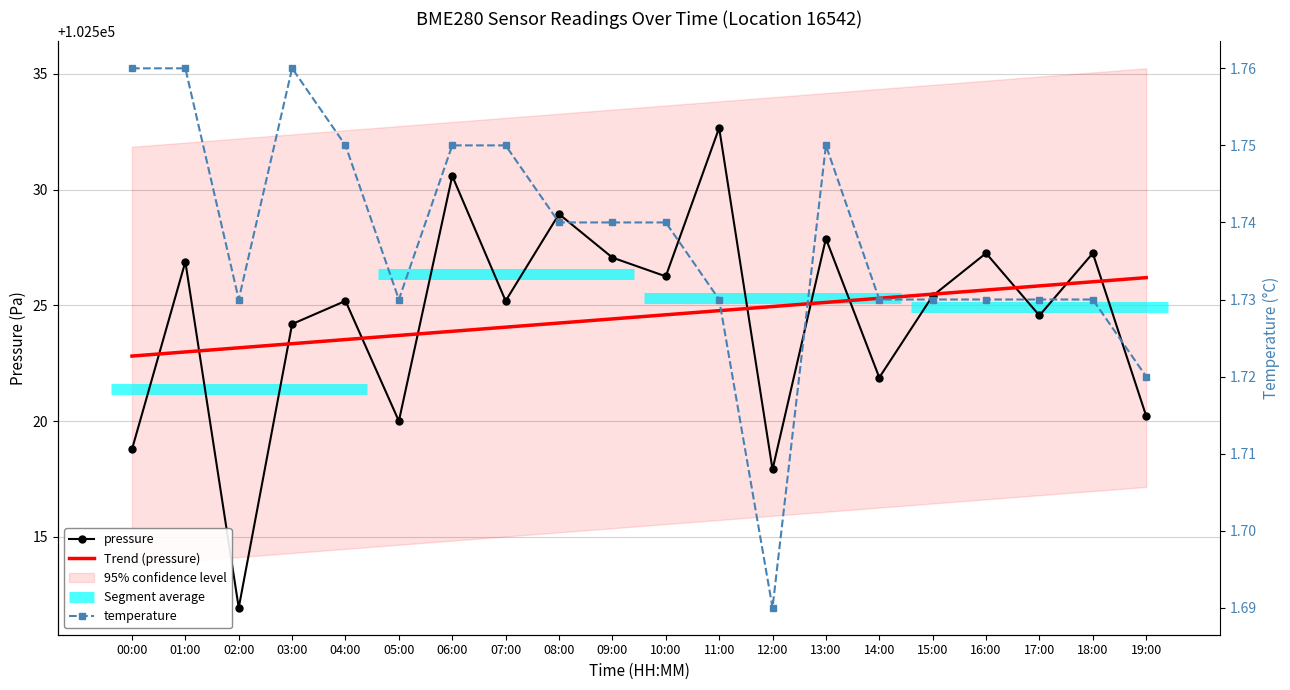

Where is temperature nearest to the value 1?

12:00